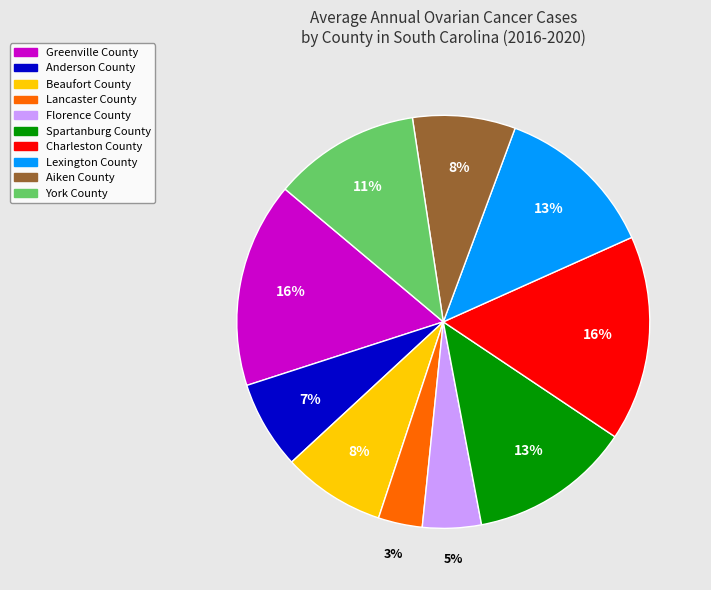

Count the number of slices in the pie.

10